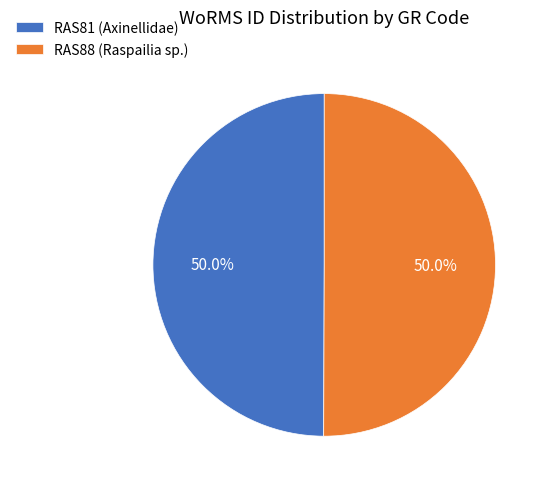

What is the ratio of the value at RAS88 (Raspailia sp.) to the value at RAS81 (Axinellidae)?

1.0